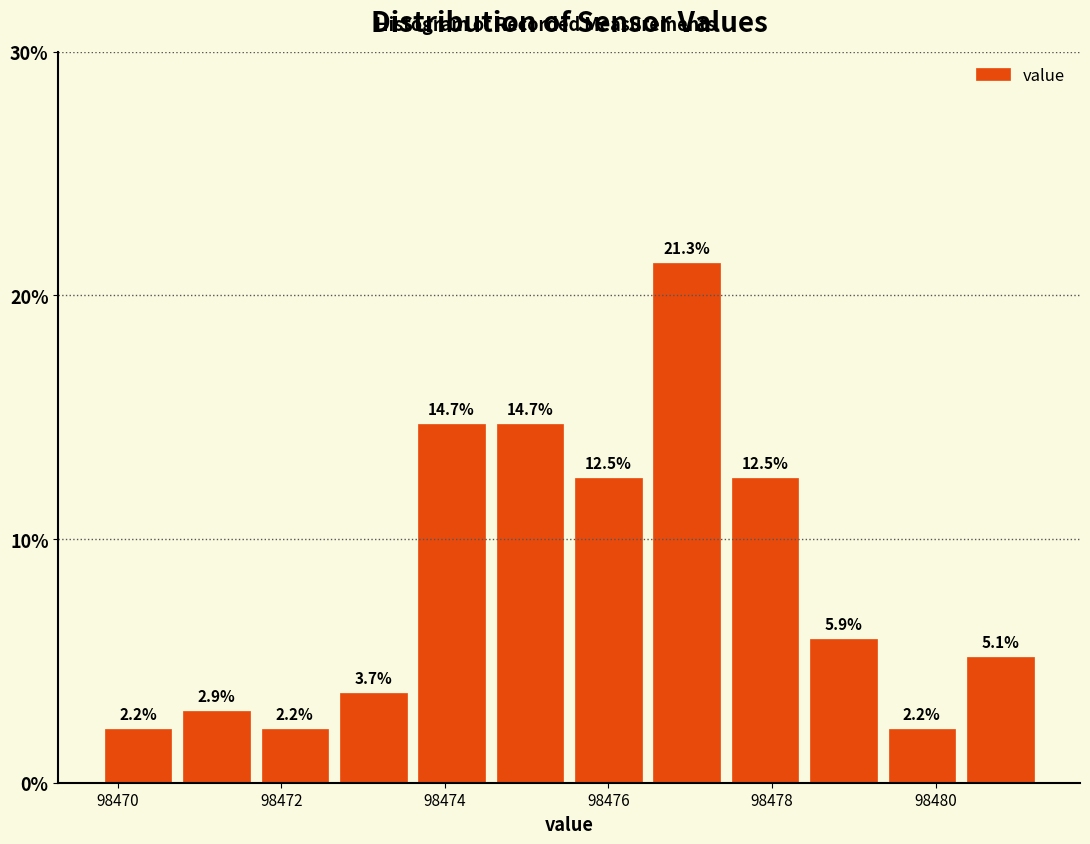

Which range on the x-axis has the tallest bar?

98476.4 to 98477.4